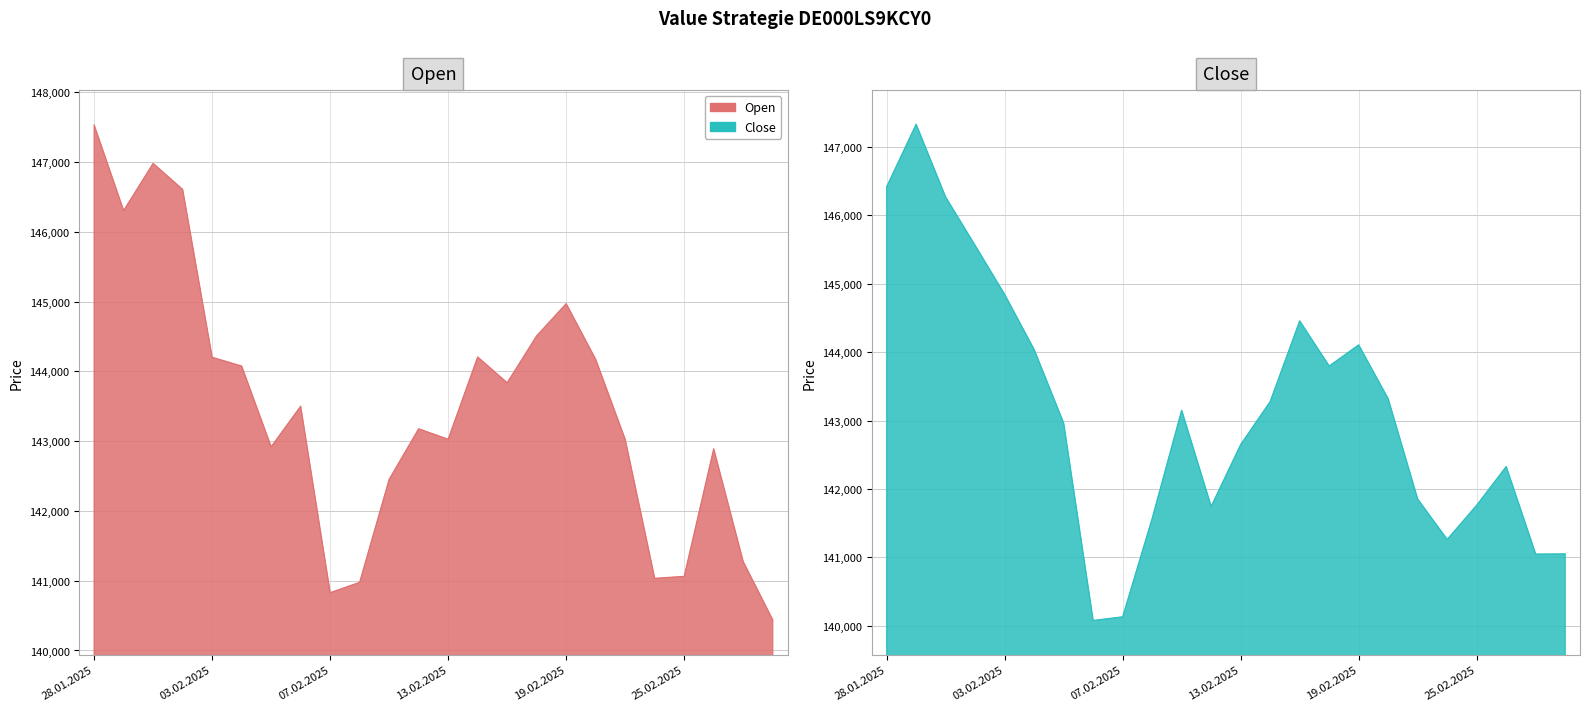

Rank the categories by Open value from lowest to highest.

28.02.2025, 07.02.2025, 10.02.2025, 24.02.2025, 25.02.2025, 27.02.2025, 11.02.2025, 26.02.2025, 05.02.2025, 21.02.2025, 13.02.2025, 12.02.2025, 06.02.2025, 17.02.2025, 04.02.2025, 20.02.2025, 03.02.2025, 14.02.2025, 18.02.2025, 19.02.2025, 29.01.2025, 31.01.2025, 30.01.2025, 28.01.2025